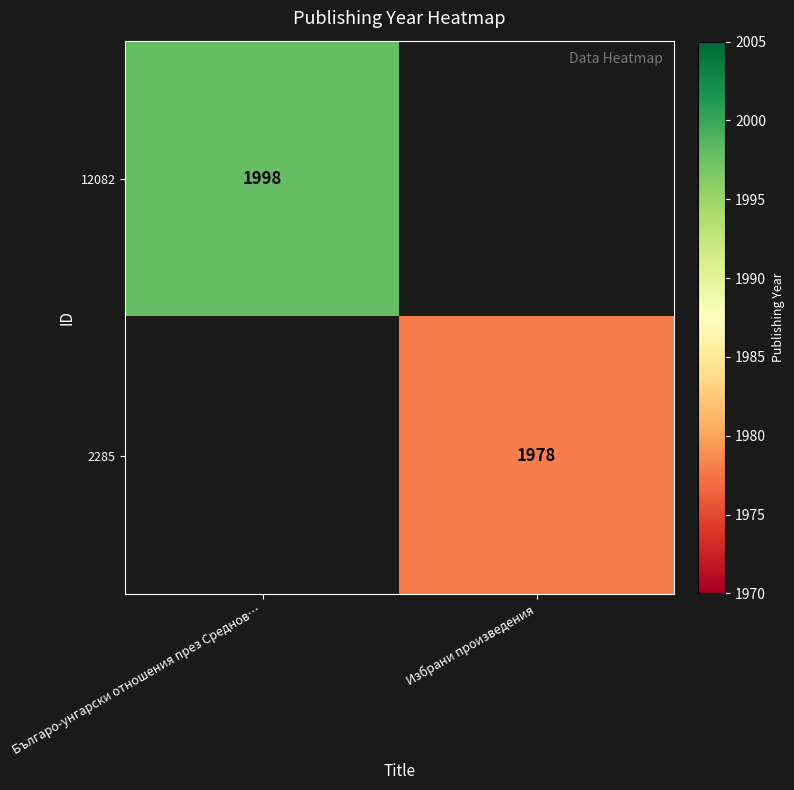

Is it true that 12082 equals 1998 at Българо-унгарски отношения през Среднов…?

True